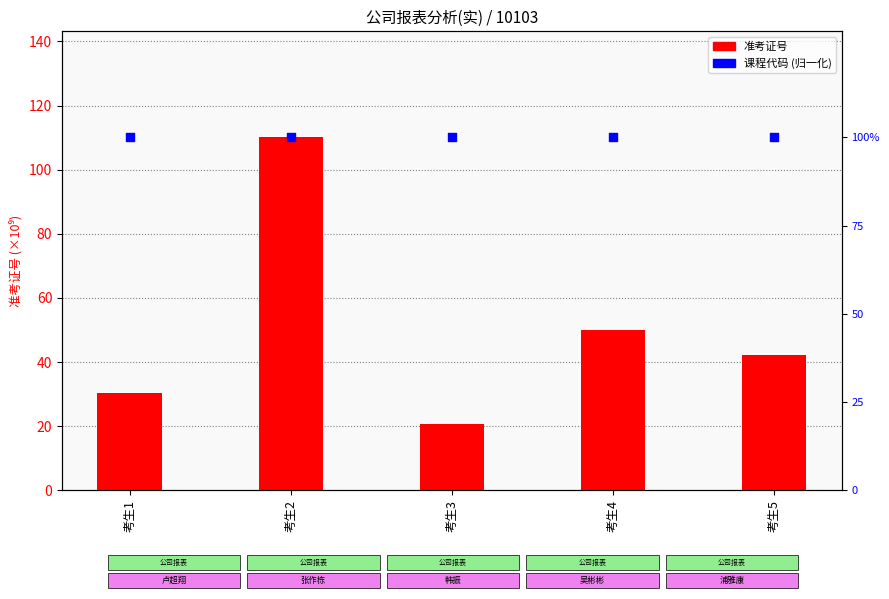

At which category is the sum across all series the highest?

考生2